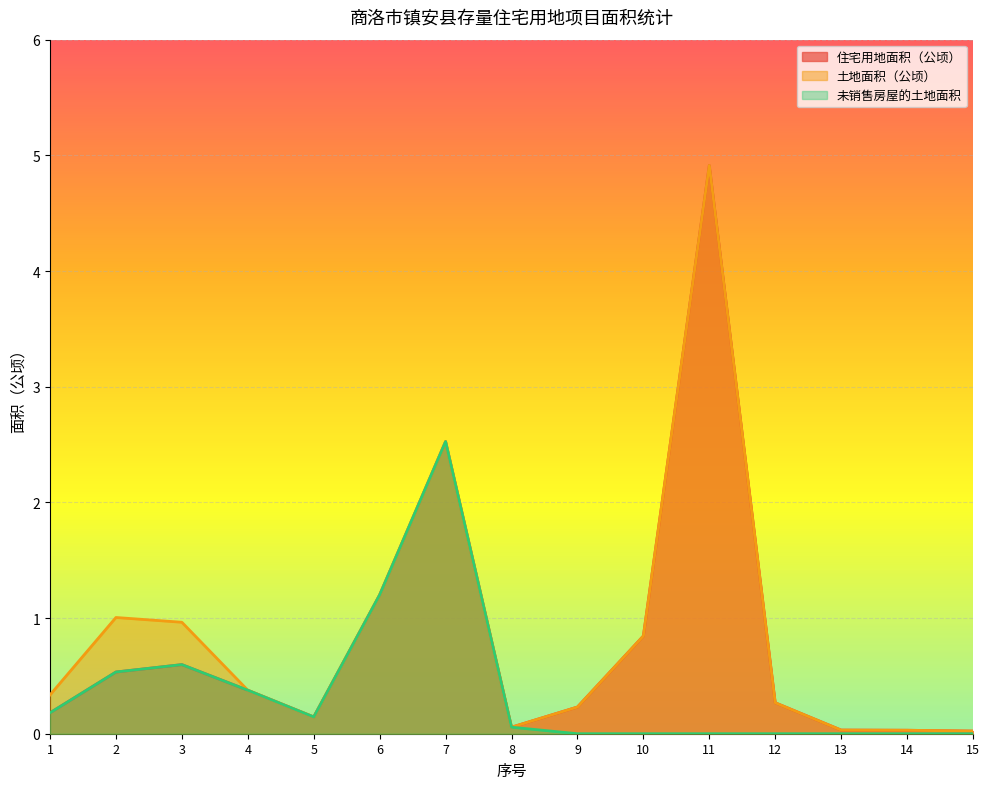

Reading right to left, transcribe all the data shown in this chart.

住宅用地面积（公顷）: 15=0.0	14=0.0	13=0.0	12=0.3	11=4.9	10=0.8	9=0.2	8=0.1	7=2.5	6=1.2	5=0.1	4=0.4	3=0.6	2=0.5	1=0.2
土地面积（公顷）: 15=0.0	14=0.0	13=0.0	12=0.3	11=4.9	10=0.8	9=0.2	8=0.1	7=2.5	6=1.2	5=0.1	4=0.4	3=1.0	2=1.0	1=0.3
未销售房屋的土地面积: 15=0.0	14=0.0	13=0.0	12=0.0	11=0.0	10=0.0	9=0.0	8=0.1	7=2.5	6=1.2	5=0.1	4=0.4	3=0.6	2=0.5	1=0.2